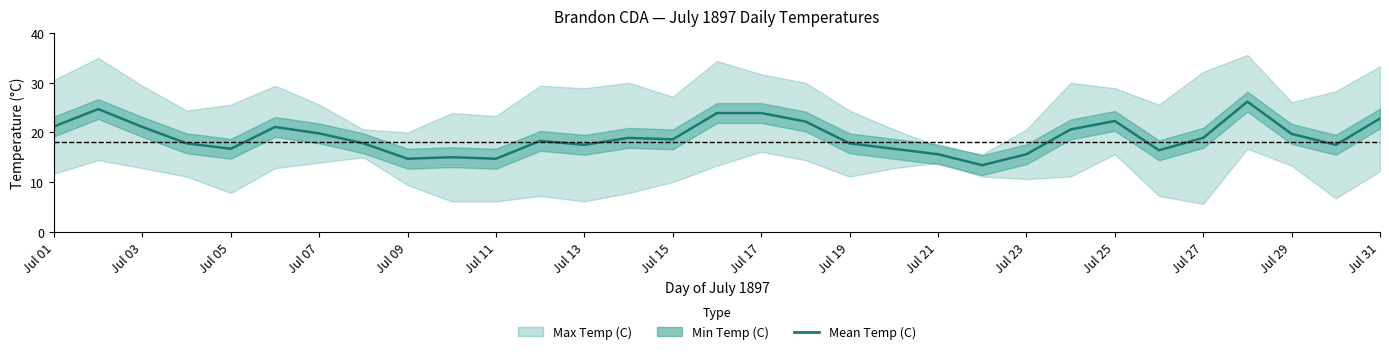

How many data points are less than 18?

14